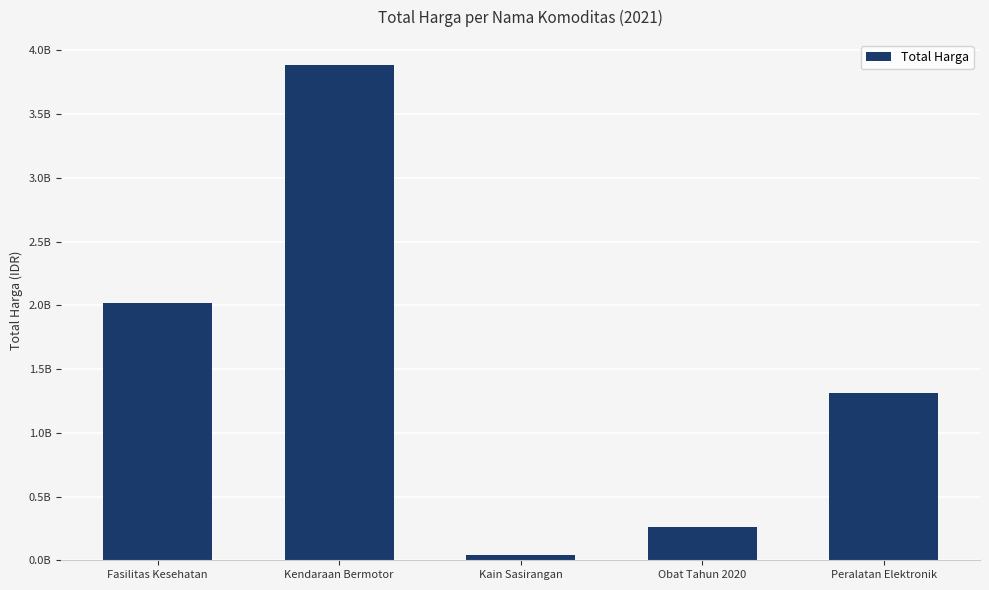

Which category has the lowest value across all series?

Kain Sasirangan